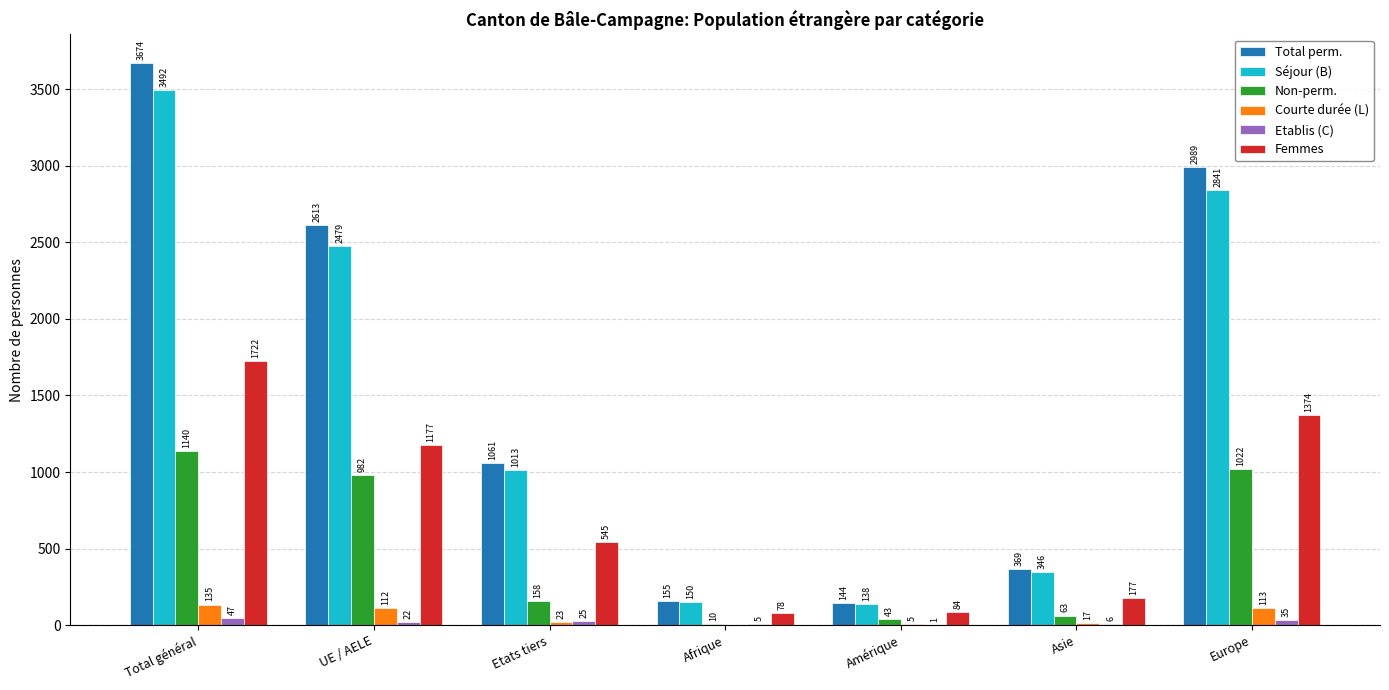

Between Total général and Amérique, which series saw the biggest shift?

Total perm.